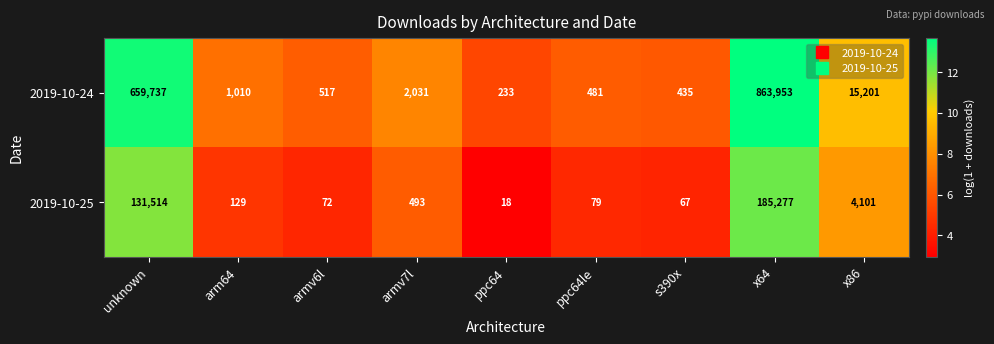

Reading left to right, extract all data points from this chart.

2019-10-24: 659737	1010	517	2031	233	481	435	863953	15201
2019-10-25: 131514	129	72	493	18	79	67	185277	4101